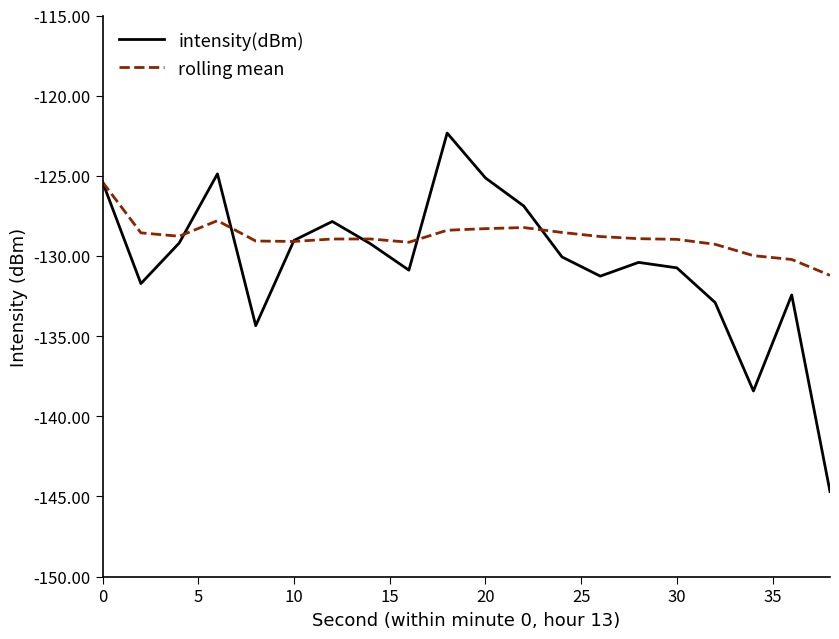

What are all the series names shown in the legend?

intensity(dBm), rolling mean